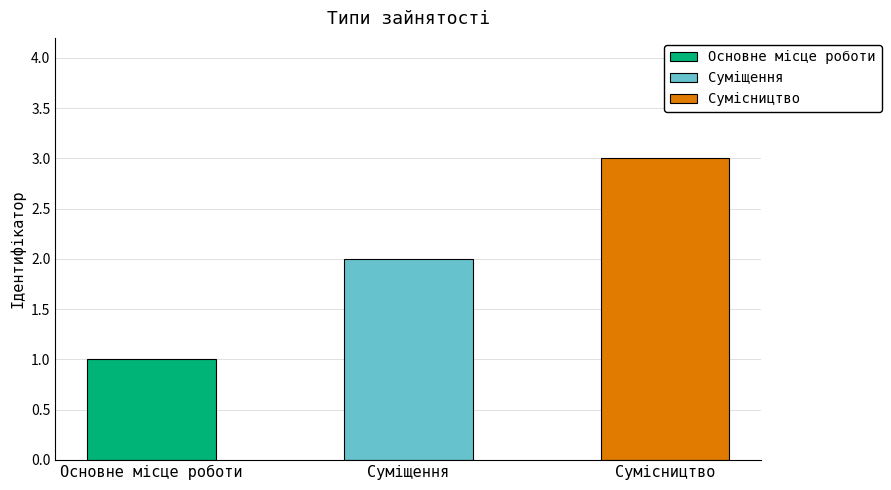

Rank the categories by value from lowest to highest.

Основне місце роботи, Суміщення, Сумісництво